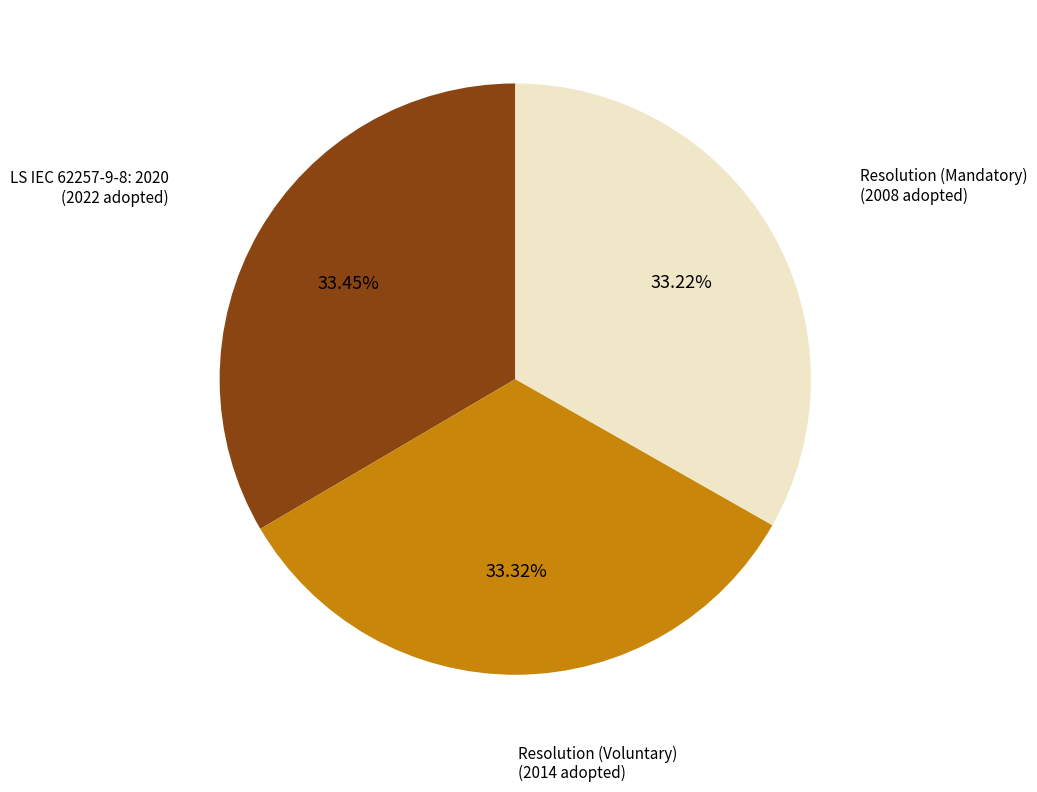

Is there a majority slice in this chart?

No